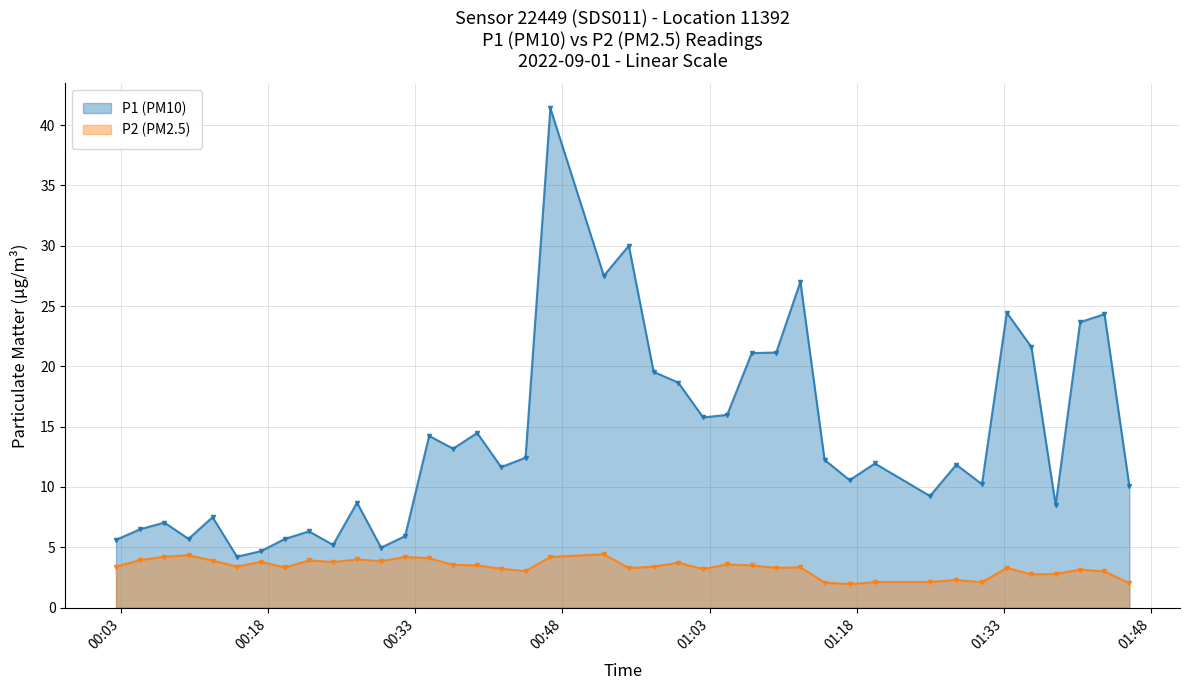

What is the value of the P1 (PM10) point at the 26th from the left?

21.1